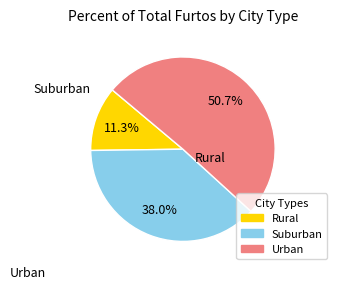

Is there a majority slice in this chart?

Yes